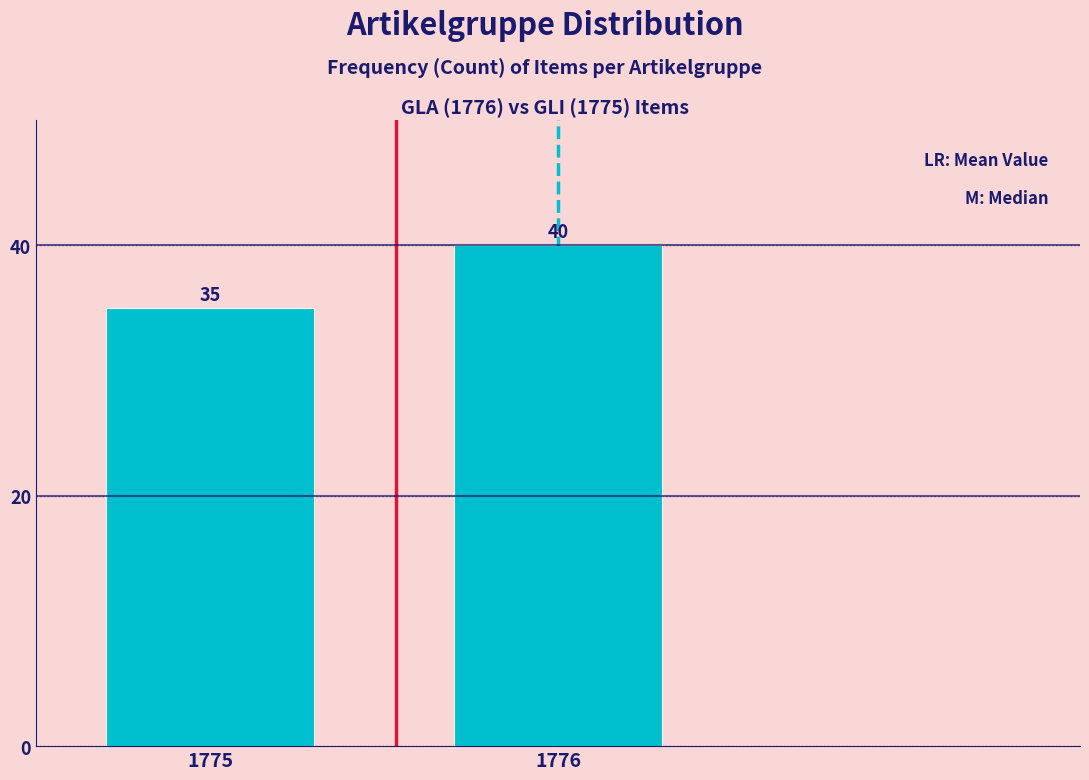

Reading right to left, list all the values displayed in this chart.

40	35